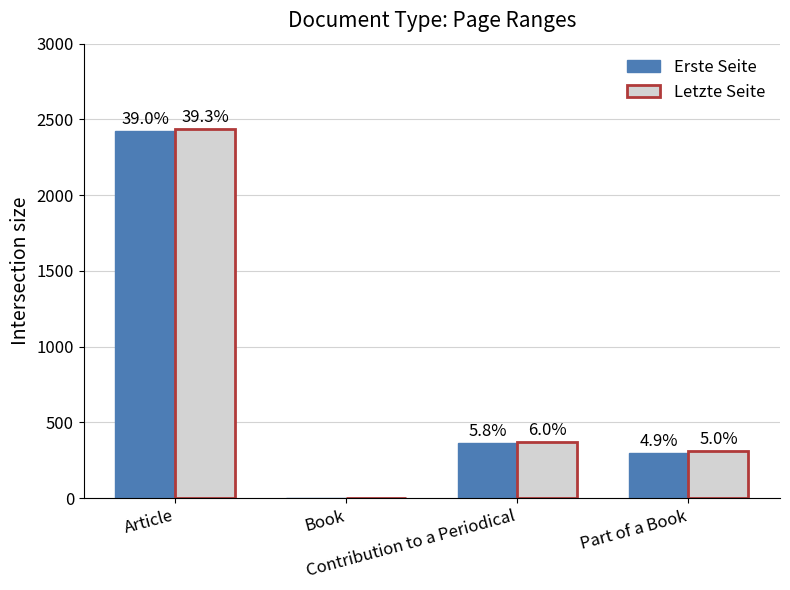

At which category is the sum across all series the highest?

Article